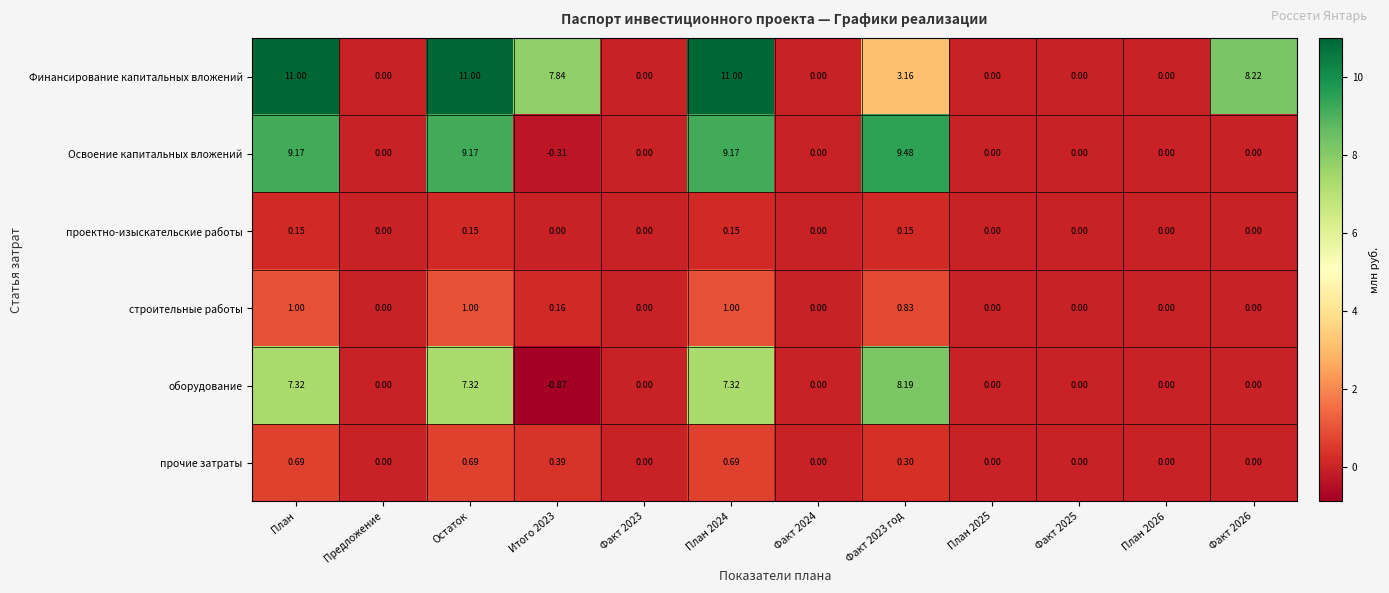

At which label does Освоение капитальных вложений first exceed 0?

План